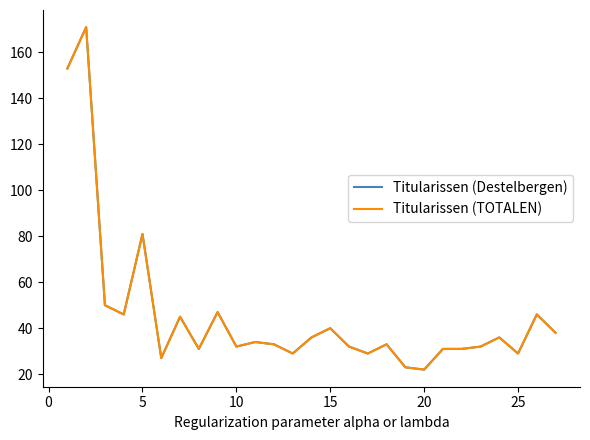

Reading left to right, list all the values displayed in this chart.

Titularissen (Destelbergen): 153	171	50	46	81	27	45	31	47	32	34	33	29	36	40	32	29	33	23	22	31	31	32	36	29	46	38
Titularissen (TOTALEN): 153	171	50	46	81	27	45	31	47	32	34	33	29	36	40	32	29	33	23	22	31	31	32	36	29	46	38